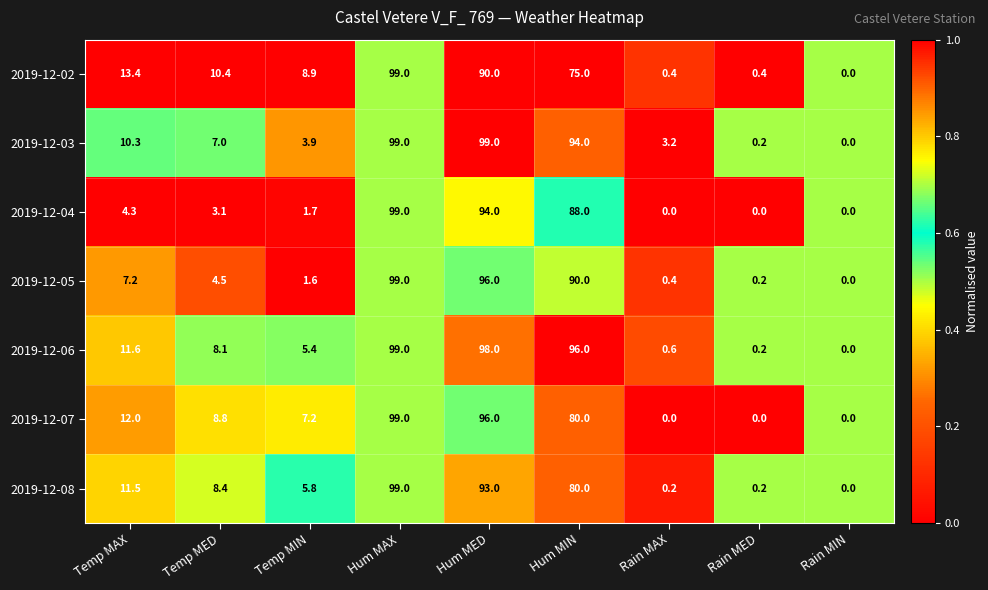

Where is 2019-12-02 nearest to the value 49?

Hum MIN